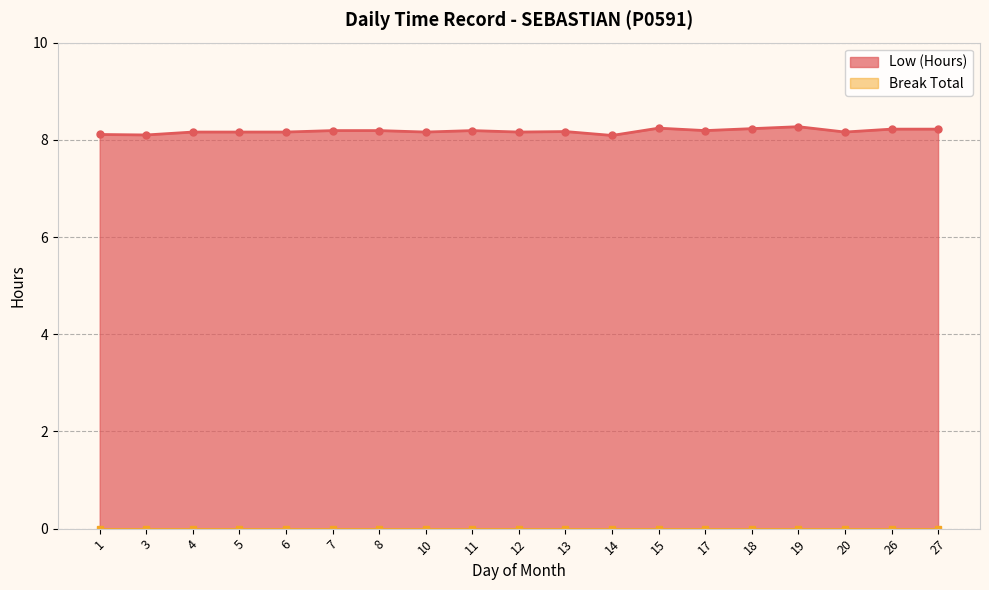

What is the value of the Low (Hours) point at the 6th from the left?

8.2